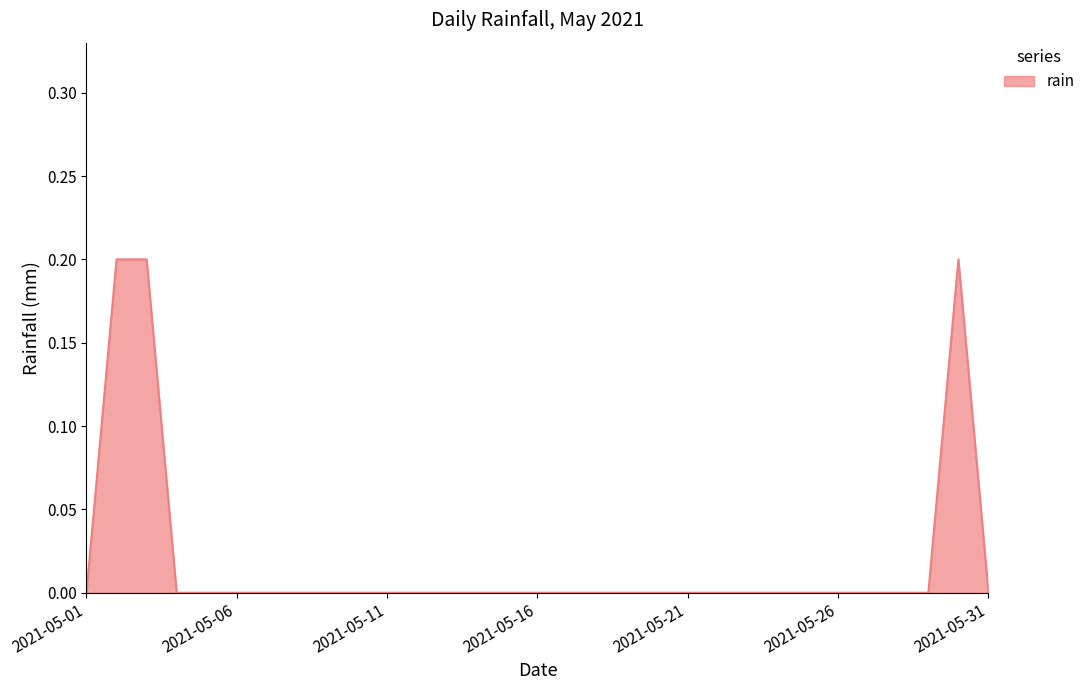

How many interior local peaks (higher than both neighbors) does the data have?

1